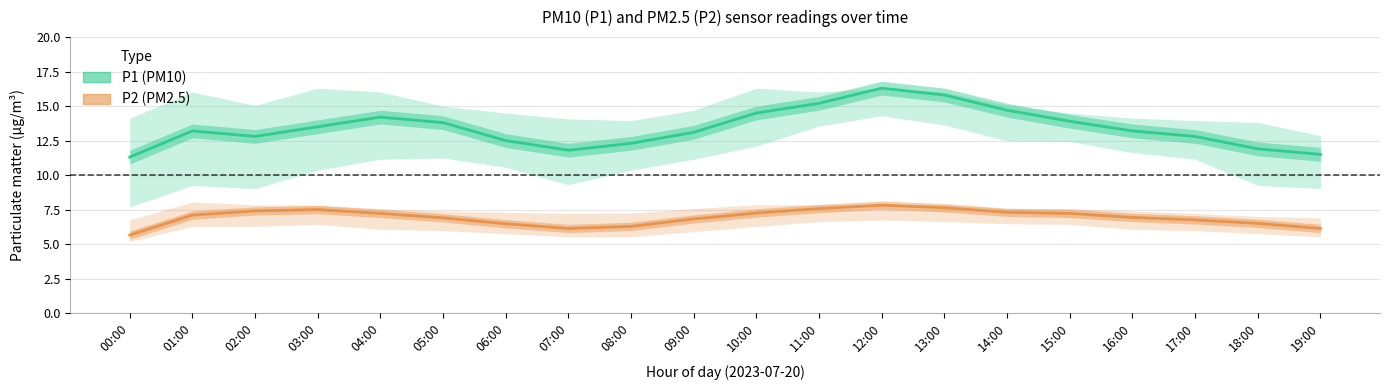

What value does the P1 (PM10) mean series have at 15:00?

13.9